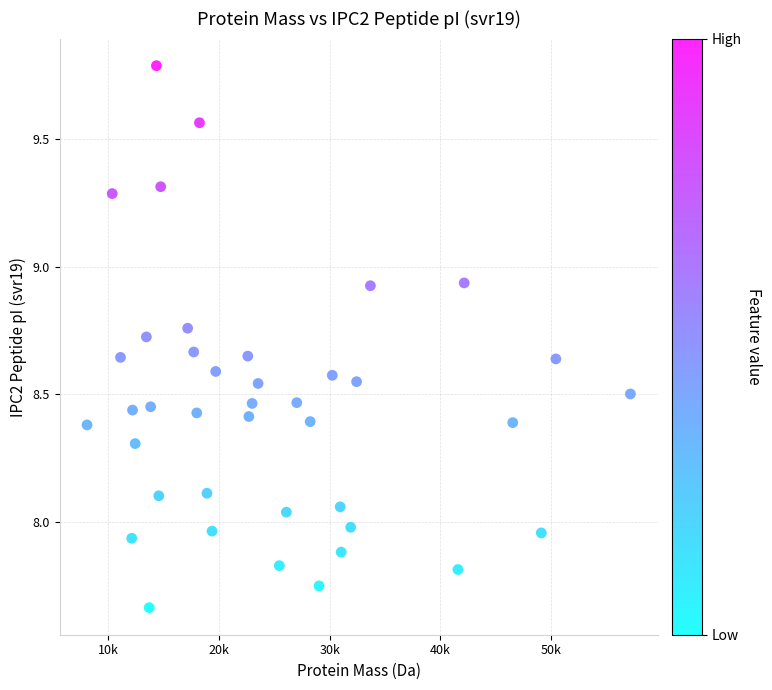

What is the range of X values (max minus min)?

49102.4